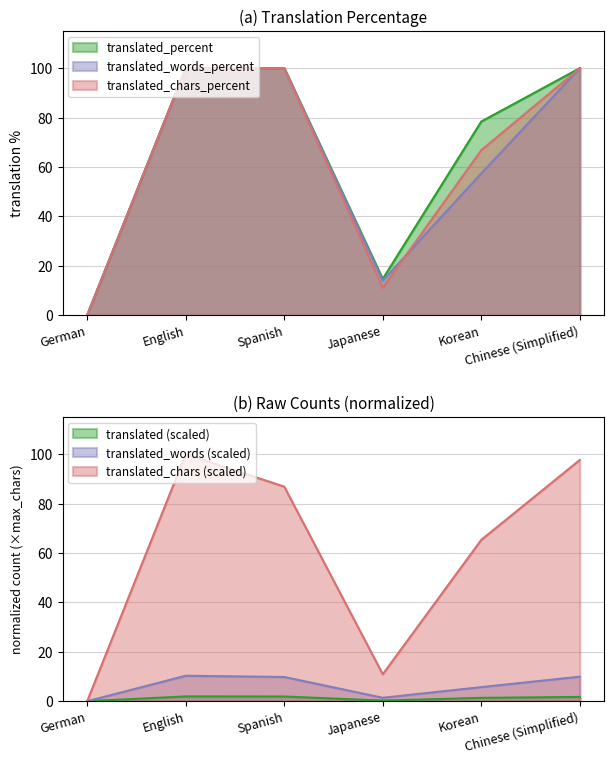

True or false: translated_words_percent has a value of 100.0 at English.

True